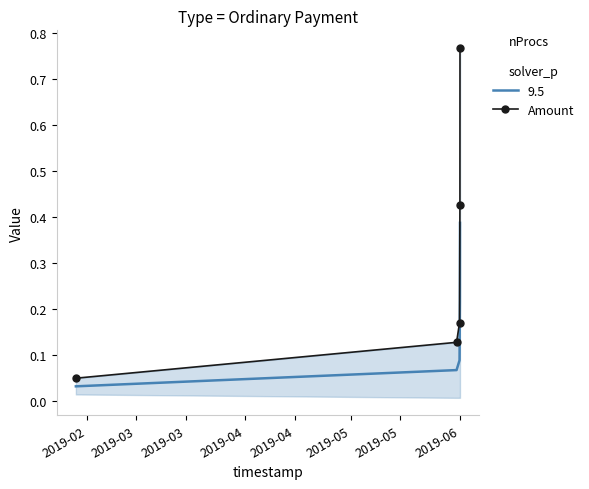

What is the sum of all values?

1.5